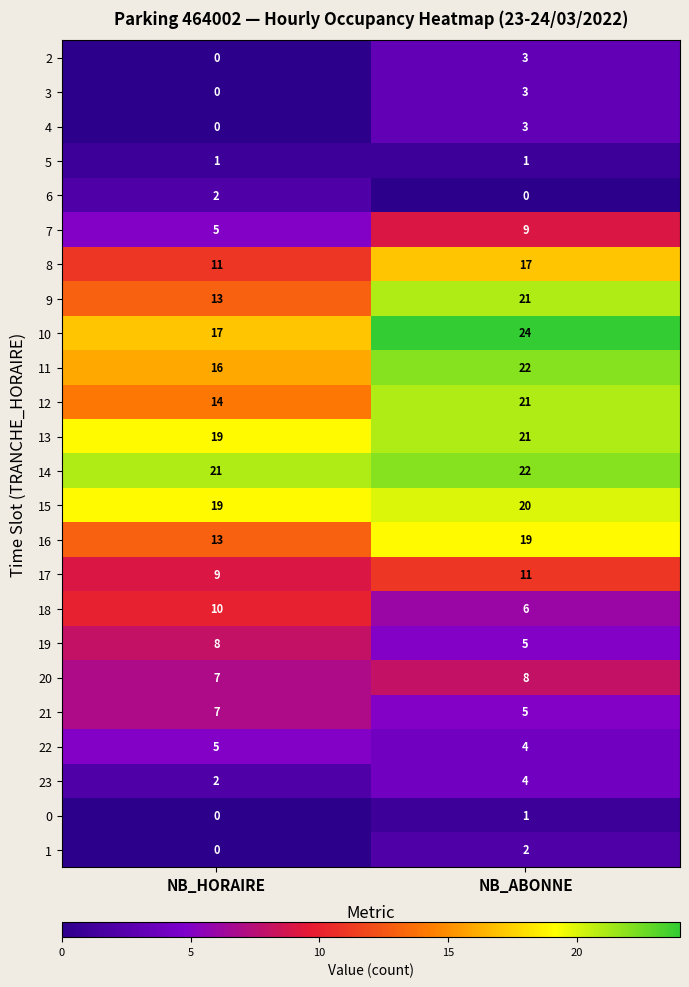

What is the difference between the 18 values at NB_HORAIRE and NB_ABONNE?

4